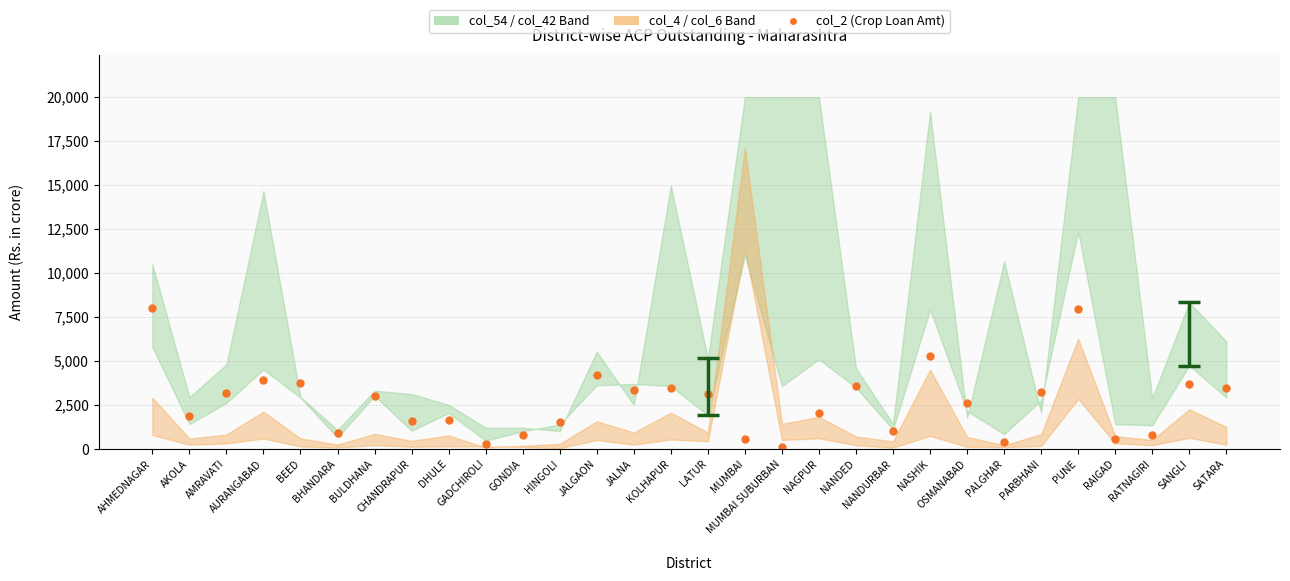

What is the difference between the maximum and minimum values?

7867.3